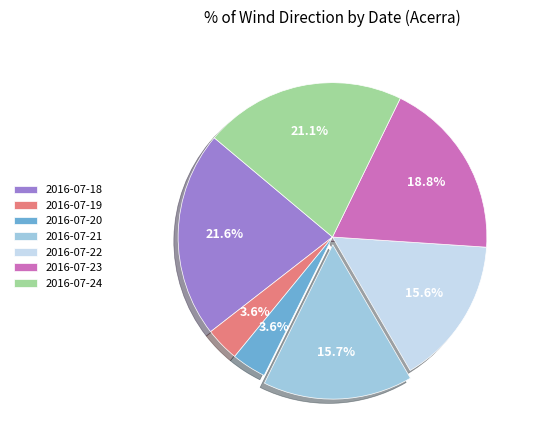

Which slice is the largest?

2016-07-18